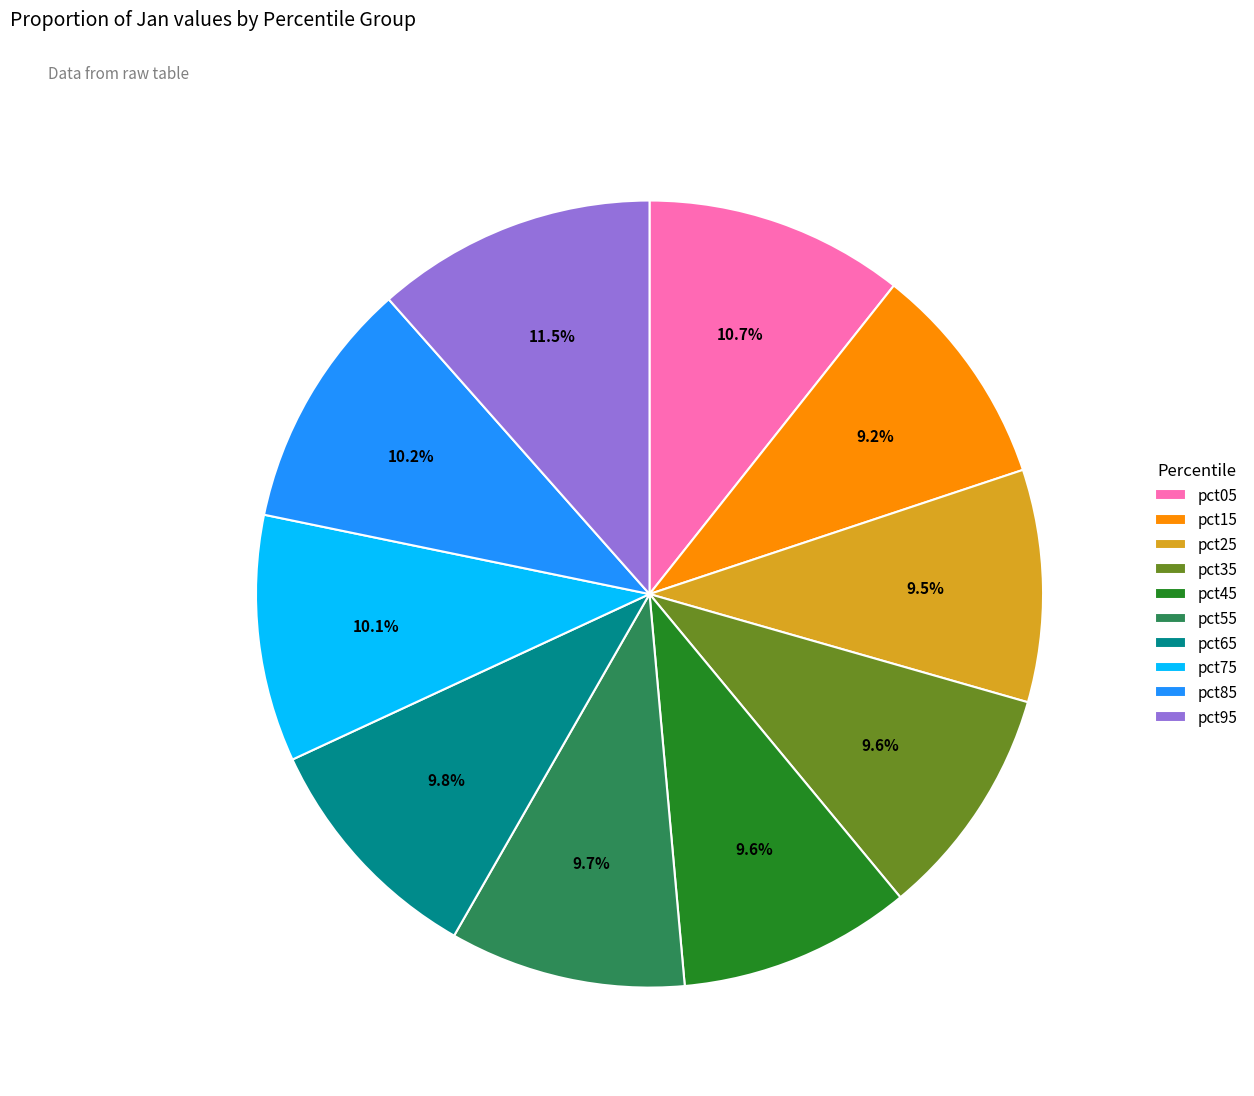

To the nearest percent, what is the combined percentage of pct55 and pct95?

21%